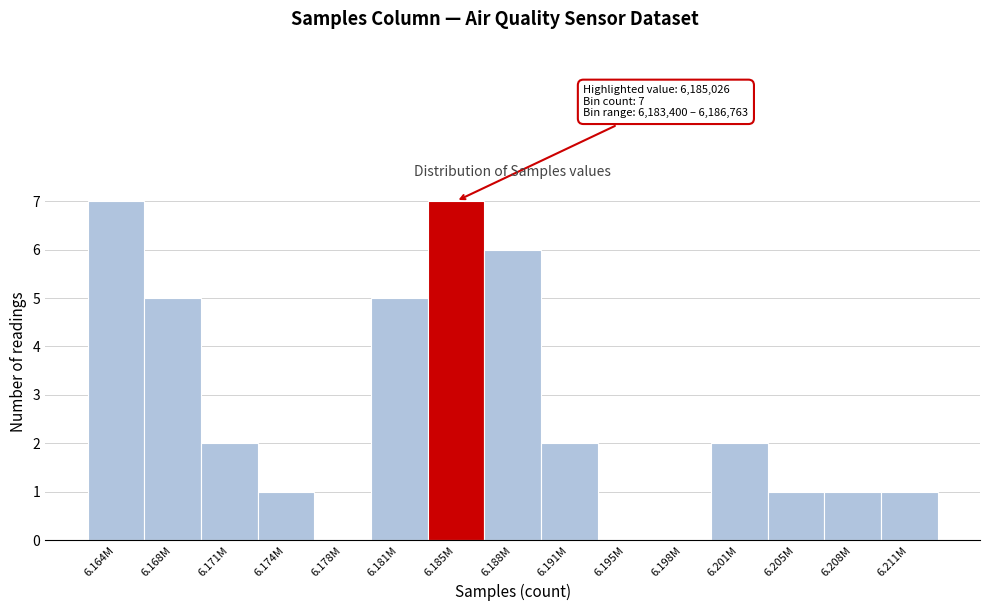

Reading left to right, what are all the values shown in this chart?

6.164M=7	6.168M=5	6.171M=2	6.174M=1	6.178M=0	6.181M=5	6.185M=7	6.188M=6	6.191M=2	6.195M=0	6.198M=0	6.201M=2	6.205M=1	6.208M=1	6.211M=1